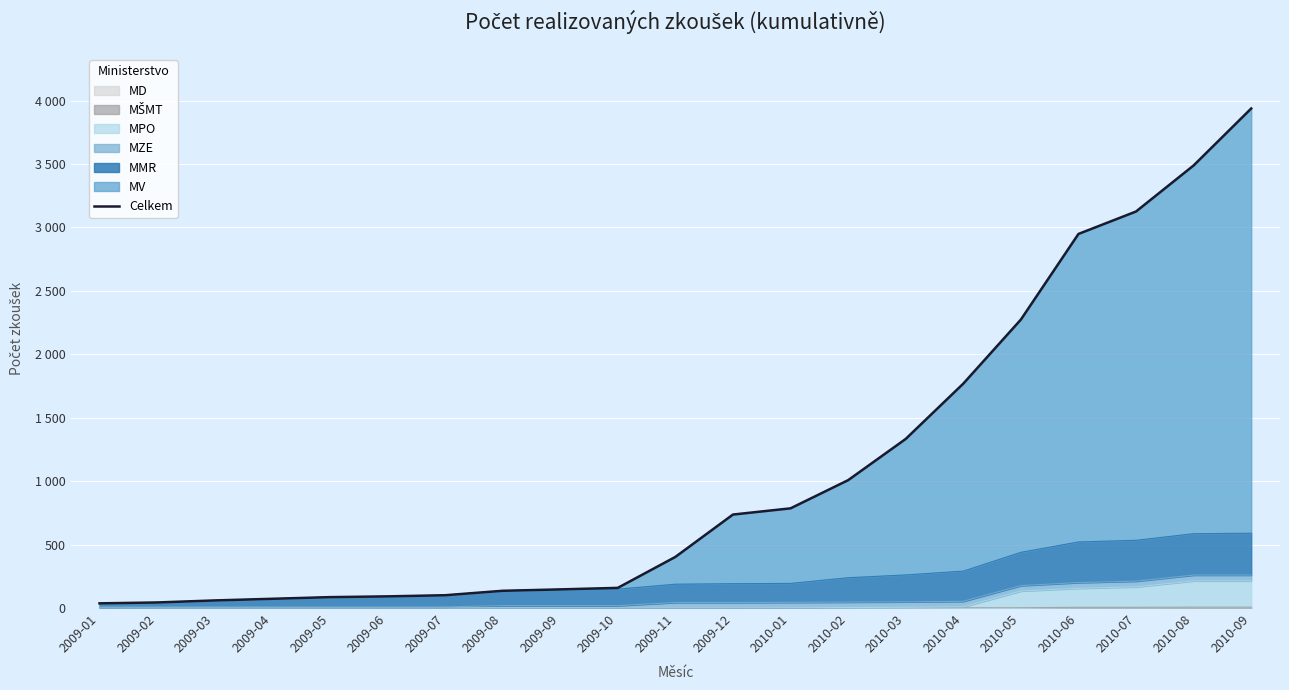

List the labels in order of value, smallest first.

2009-01, 2009-02, 2009-03, 2009-04, 2009-05, 2009-06, 2009-07, 2009-08, 2009-09, 2009-10, 2009-11, 2009-12, 2010-01, 2010-02, 2010-03, 2010-04, 2010-05, 2010-06, 2010-07, 2010-08, 2010-09